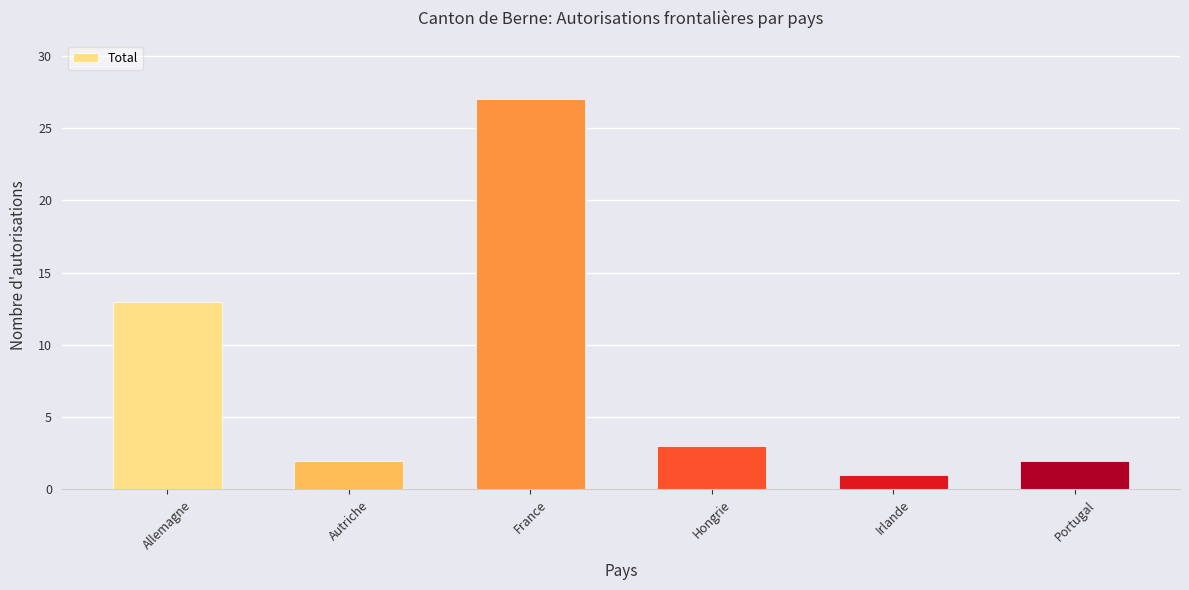

Where is the data nearest to the value 14?

Allemagne